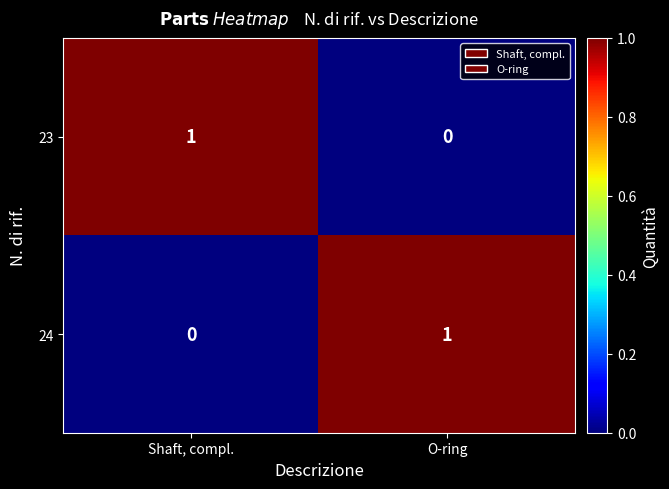

Where is 23 nearest to the value 0?

O-ring